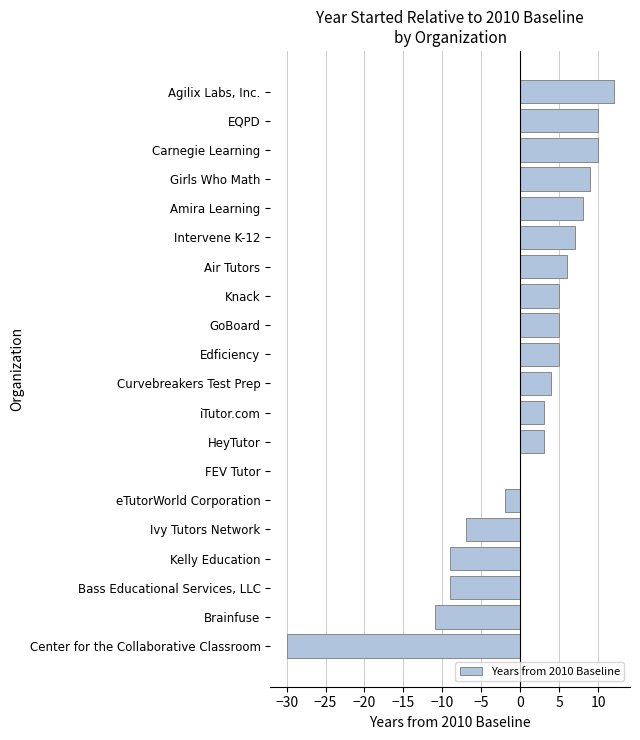

Reading top to bottom, transcribe all the data shown in this chart.

Agilix Labs, Inc.=12	EQPD=10	Carnegie Learning=10	Girls Who Math=9	Amira Learning=8	Intervene K-12=7	Air Tutors=6	Knack=5	GoBoard=5	Edficiency=5	Curvebreakers Test Prep=4	iTutor.com=3	HeyTutor=3	FEV Tutor=0	eTutorWorld Corporation=-2	Ivy Tutors Network=-7	Kelly Education=-9	Bass Educational Services, LLC=-9	Brainfuse=-11	Center for the Collaborative Classroom=-30